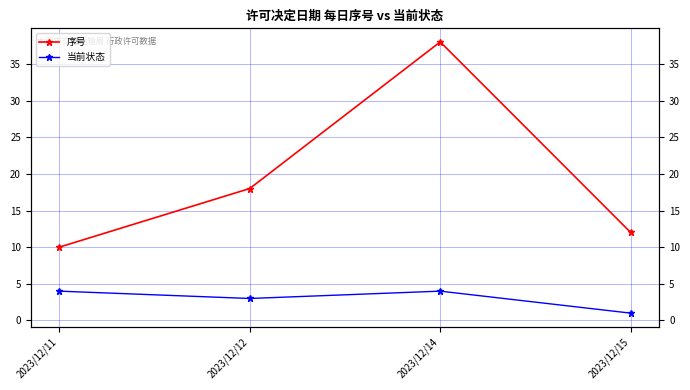

Which category has the lowest value in the 当前状态 series?

2023/12/15